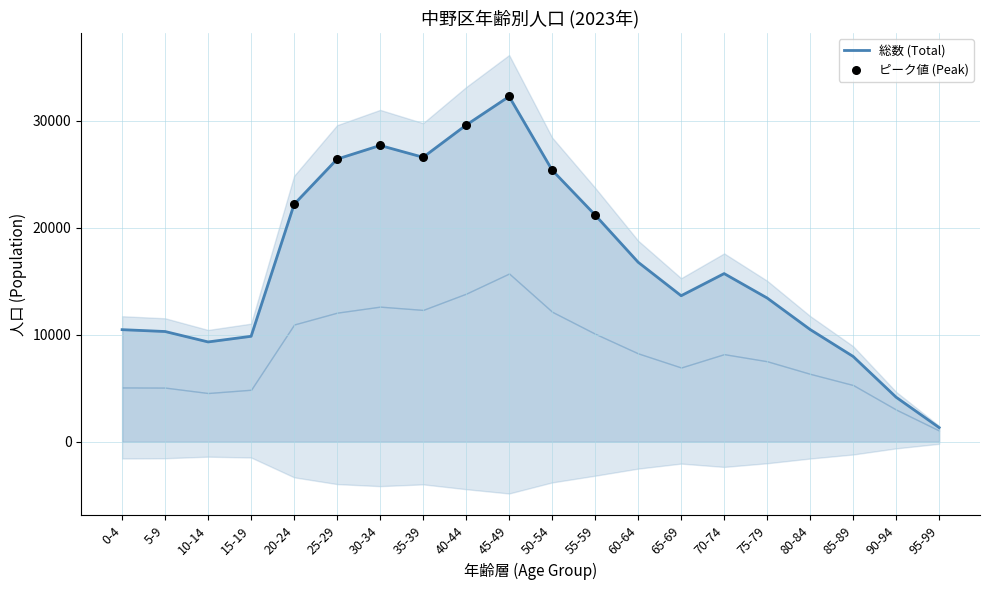

Which has a higher value, 35-39 or 90-94?

35-39